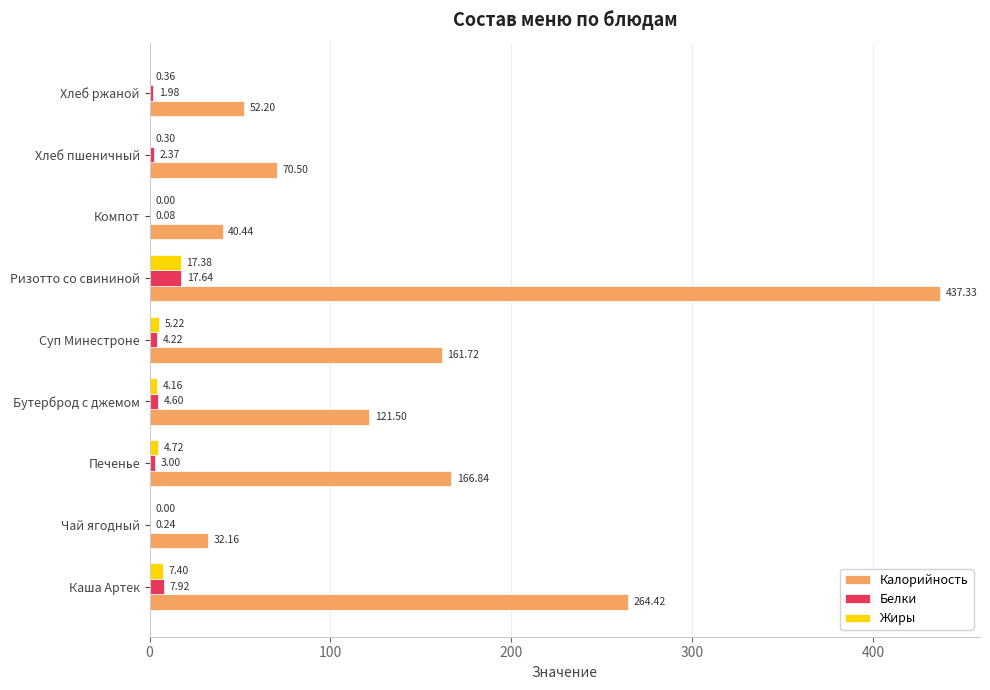

Where is Жиры nearest to the value 8?

Каша Артек